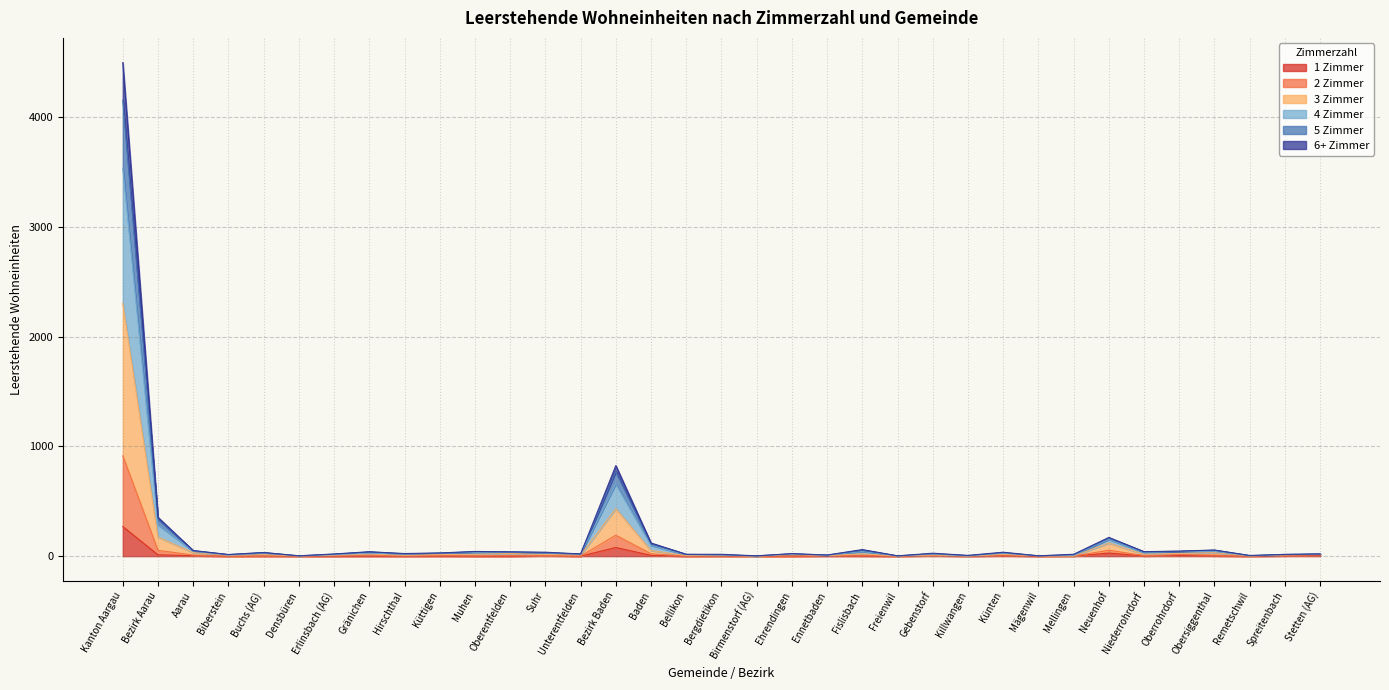

How many interior local peaks does the 1 Zimmer series have?

10